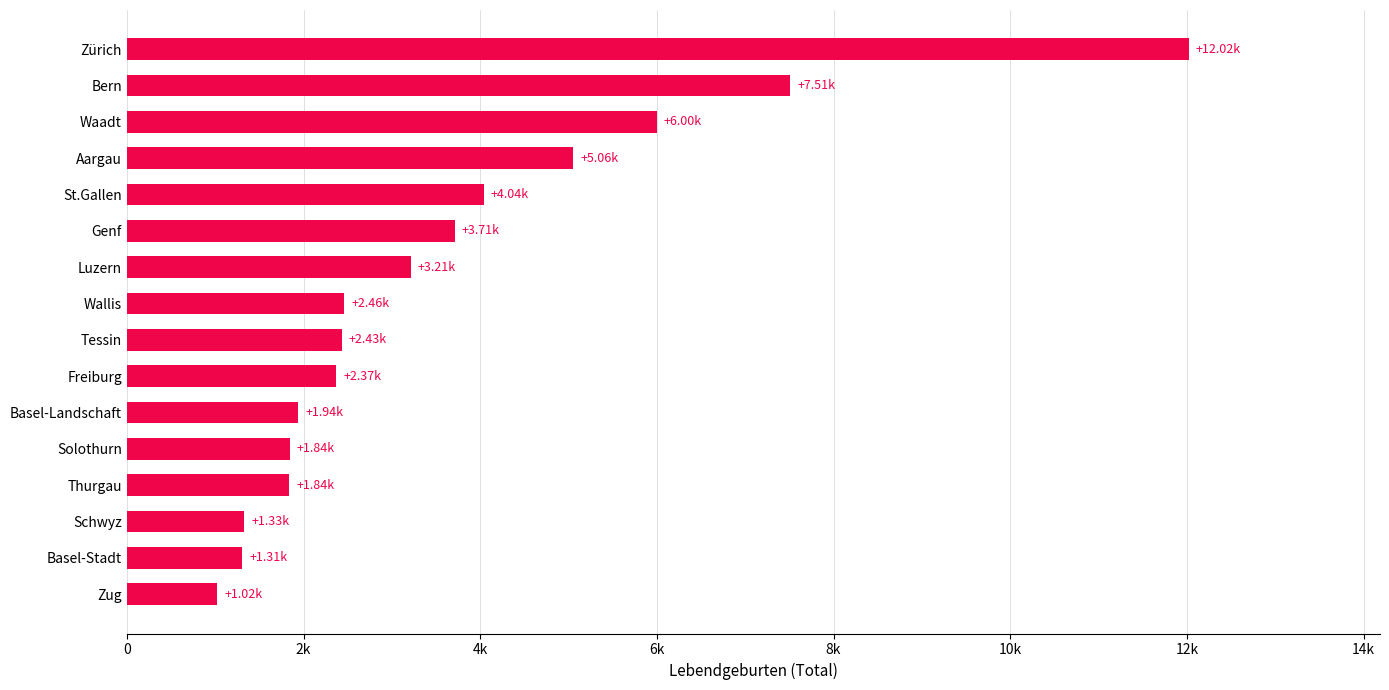

What is the average value?

3631